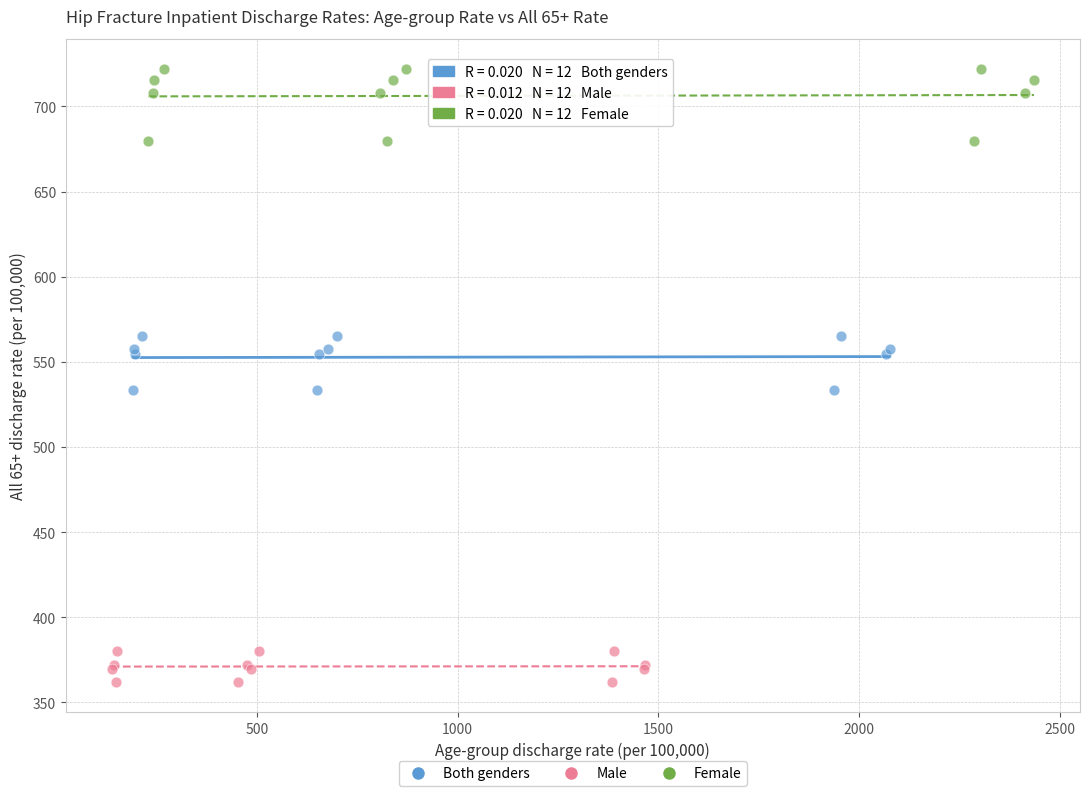

What are all the series names shown in the legend?

Both genders, Male, Female